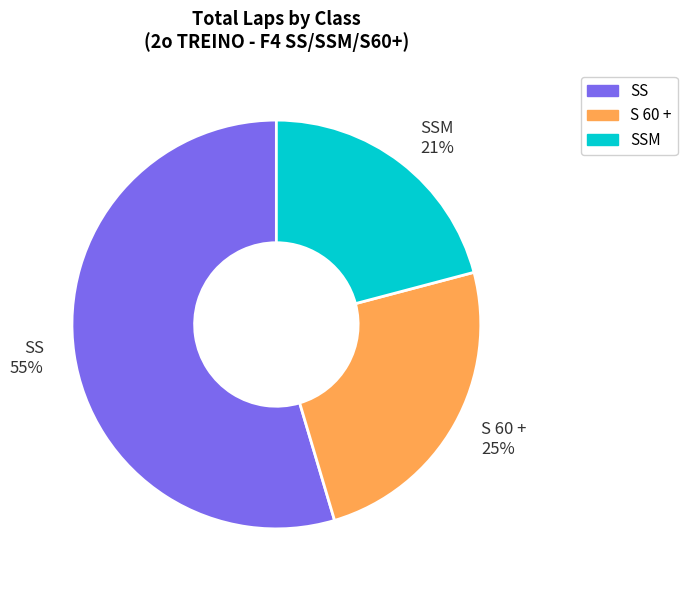

What is the largest slice in the pie chart?

SS